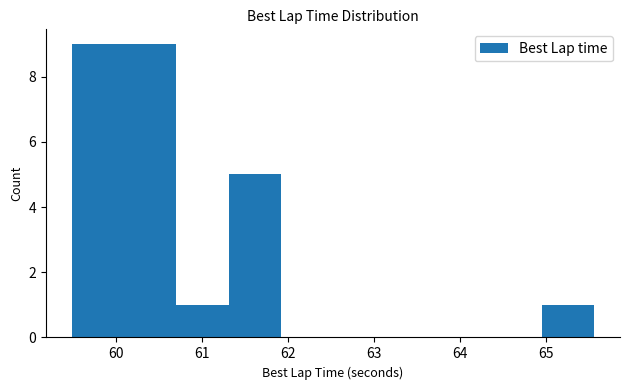

Reading left to right, list every bar in this chart as the range it spans on the x-axis followed by its height. Neither the bar edges nor the heights are printed on the chart, so give them approximately, as read against the axes.

59.5 to 60.1: 9
60.1 to 60.7: 9
60.7 to 61.3: 1
61.3 to 61.9: 5
61.9 to 62.5: 0
62.5 to 63.1: 0
63.1 to 63.7: 0
63.7 to 64.3: 0
64.3 to 64.9: 0
64.9 to 65.6: 1